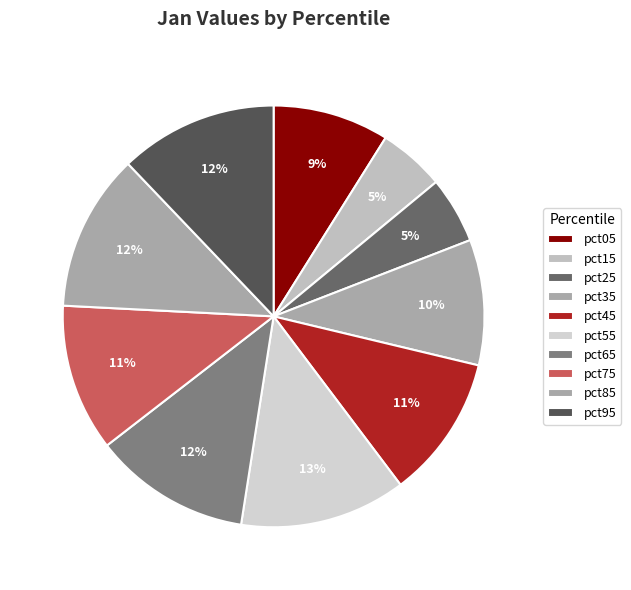

True or false: pct65 accounts for 21% of the total.

False